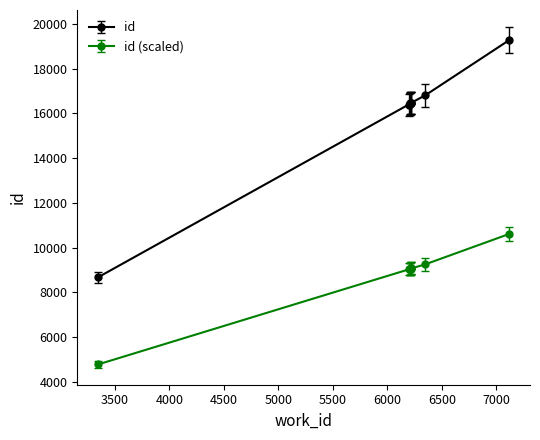

What is the label of the 3rd point from the left?

6207